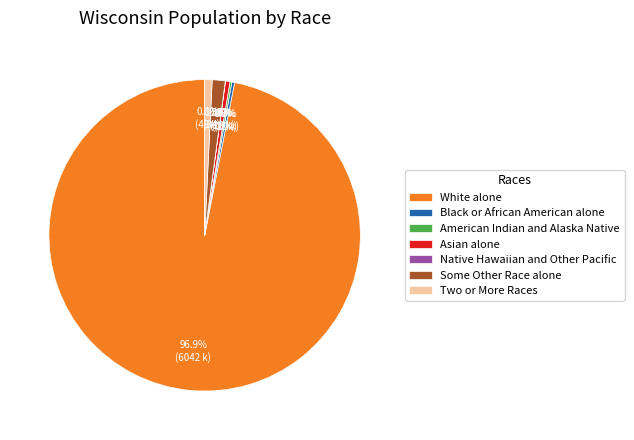

Which has a higher value, Two or More Races or Some Other Race alone?

Some Other Race alone